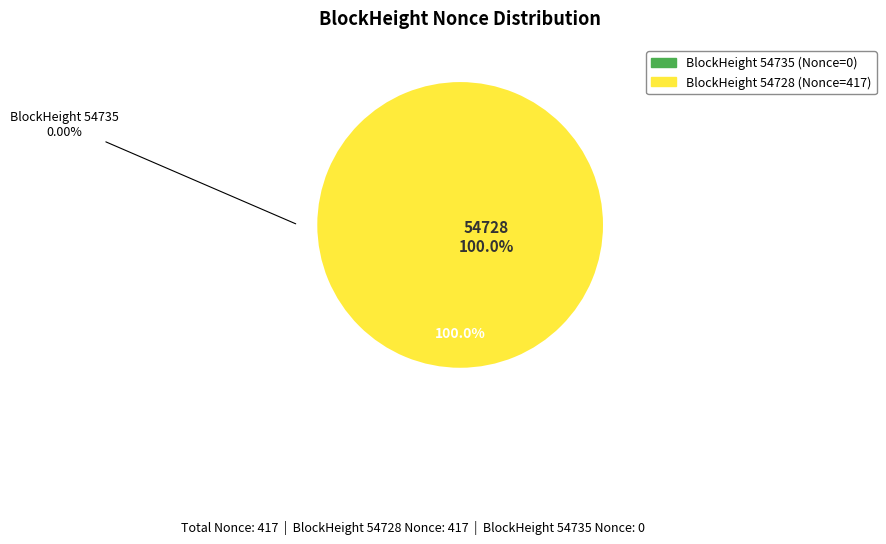

How many segments does this pie chart have?

2